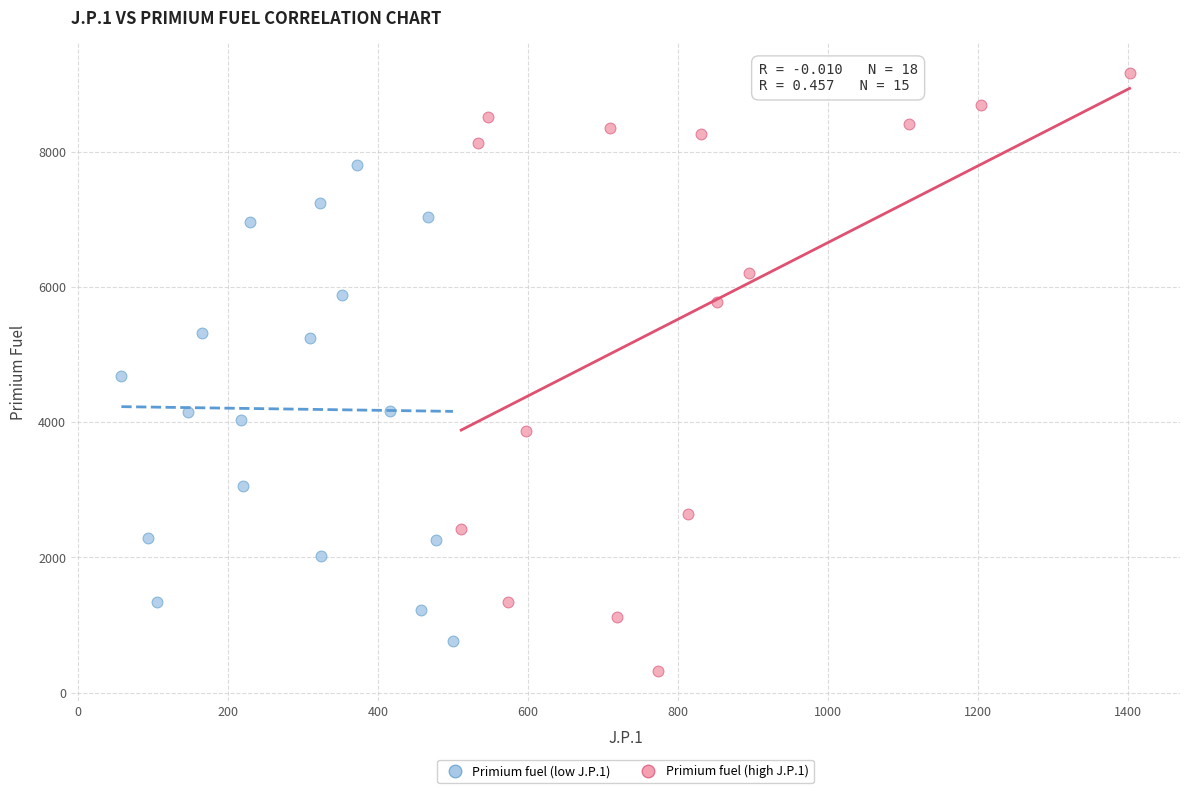

Which series contains the lowest Y value?

Primium fuel (high J.P.1)